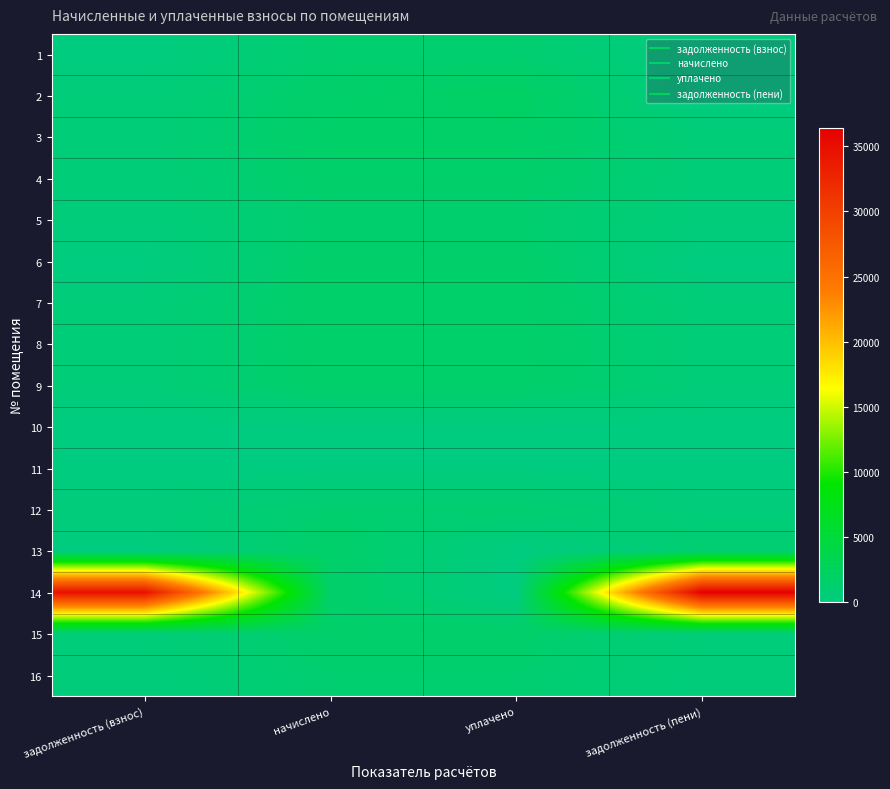

Reading left to right, list all the values displayed in this chart.

1: задолженность (взнос)=0.0	начислено=1162.1	уплачено=1162.1	задолженность (пени)=0.0
2: задолженность (взнос)=510.8	начислено=1532.4	уплачено=2043.2	задолженность (пени)=0.0
3: задолженность (взнос)=563.3	начислено=1690.0	уплачено=1690.0	задолженность (пени)=563.3
4: задолженность (взнос)=523.0	начислено=1569.1	уплачено=1569.1	задолженность (пени)=523.0
5: задолженность (взнос)=400.8	начислено=1202.5	уплачено=1202.5	задолженность (пени)=400.8
6: задолженность (взнос)=0.0	начислено=1506.7	уплачено=1506.7	задолженность (пени)=0.0
7: задолженность (взнос)=542.6	начислено=1627.7	уплачено=1627.7	задолженность (пени)=542.6
8: задолженность (взнос)=542.6	начислено=1627.7	уплачено=1627.7	задолженность (пени)=542.6
9: задолженность (взнос)=529.1	начислено=1587.4	уплачено=1587.4	задолженность (пени)=529.1
10: задолженность (взнос)=0.0	начислено=0.0	уплачено=0.0	задолженность (пени)=0.0
11: задолженность (взнос)=0.0	начислено=0.0	уплачено=0.0	задолженность (пени)=0.0
12: задолженность (взнос)=386.0	начислено=1158.5	уплачено=1158.3	задолженность (пени)=386.1
13: задолженность (взнос)=0.0	начислено=1594.7	уплачено=0.0	задолженность (пени)=1063.7
14: задолженность (взнос)=34790.7	начислено=1620.4	уплачено=0.0	задолженность (пени)=36411.0
15: задолженность (взнос)=504.7	начислено=1514.1	уплачено=1514.1	задолженность (пени)=504.7
16: задолженность (взнос)=383.7	начислено=1151.1	уплачено=1152.1	задолженность (пени)=382.8